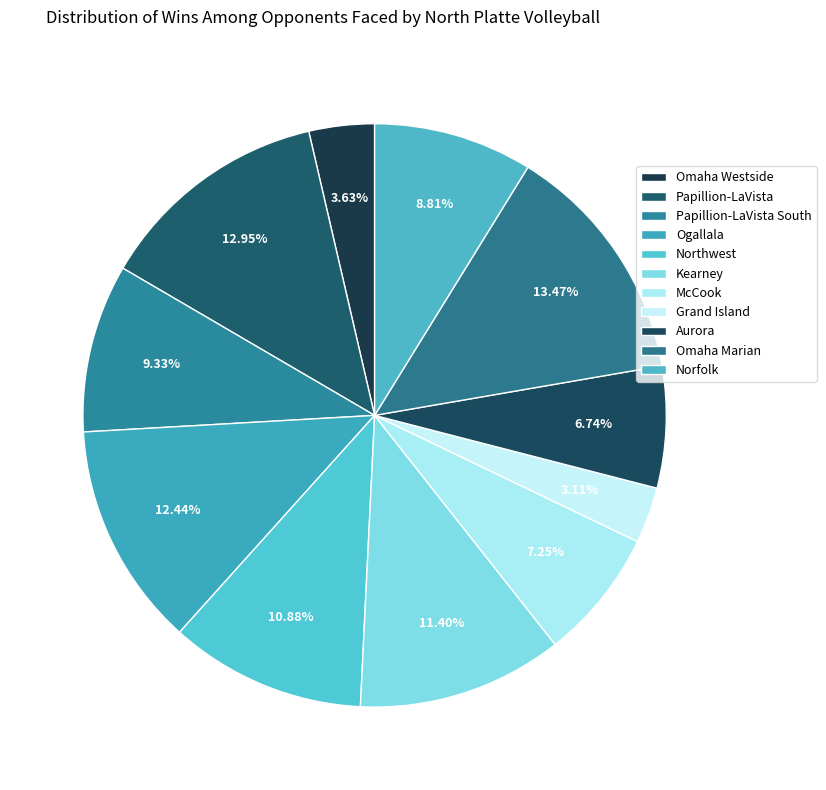

Count the number of slices in the pie.

11